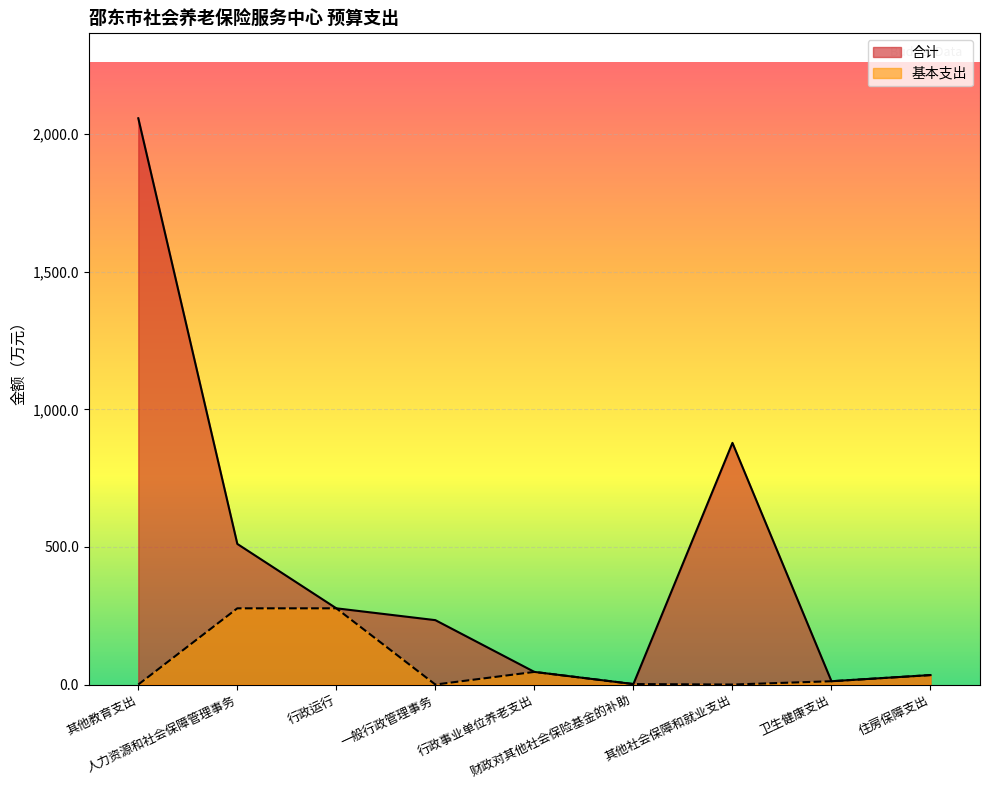

Reading left to right, list all the values displayed in this chart.

合计: 其他教育支出=2057.8	人力资源和社会保障管理事务=511.0	行政运行=277.0	一般行政管理事务=234.0	行政事业单位养老支出=45.8	财政对其他社会保险基金的补助=1.8	其他社会保障和就业支出=878.2	卫生健康支出=12.0	住房保障支出=34.4
基本支出: 其他教育支出=0.0	人力资源和社会保障管理事务=277.0	行政运行=277.0	一般行政管理事务=0.0	行政事业单位养老支出=45.8	财政对其他社会保险基金的补助=1.8	其他社会保障和就业支出=0.0	卫生健康支出=12.0	住房保障支出=34.4